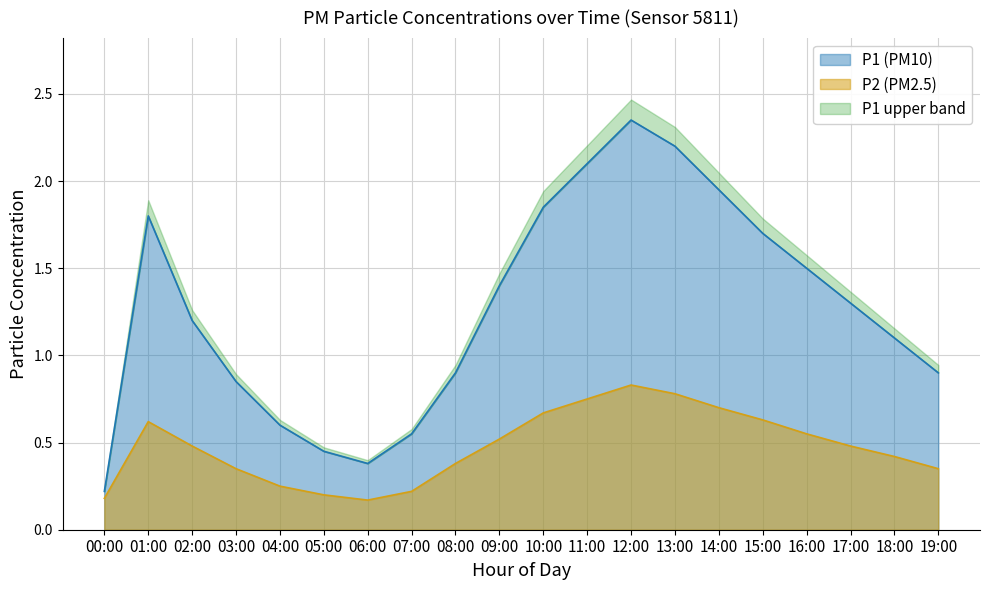

At which category is the sum across all series the highest?

12:00